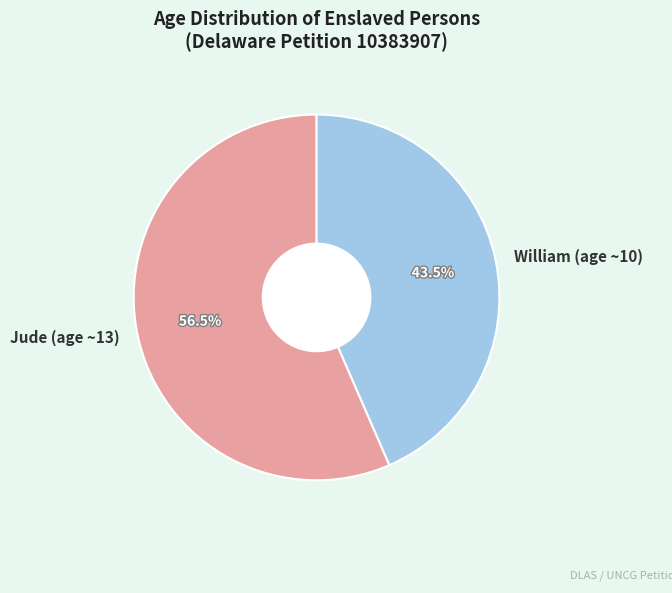

What is the largest slice in the pie chart?

Jude (age ~13)